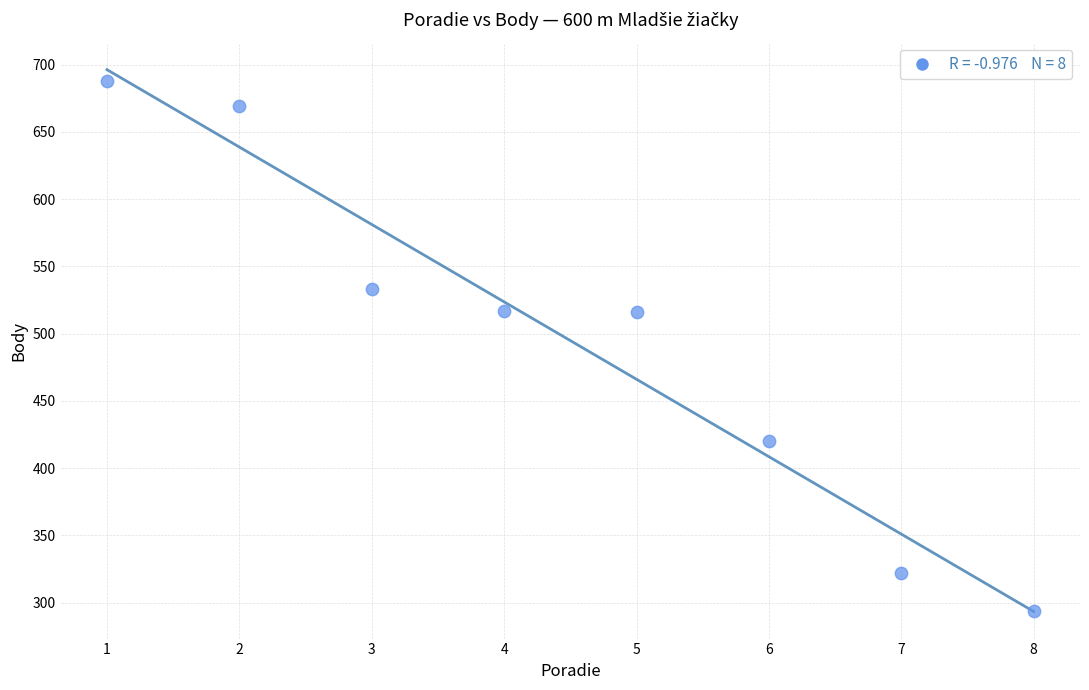

What is the range of X values (max minus min)?

7